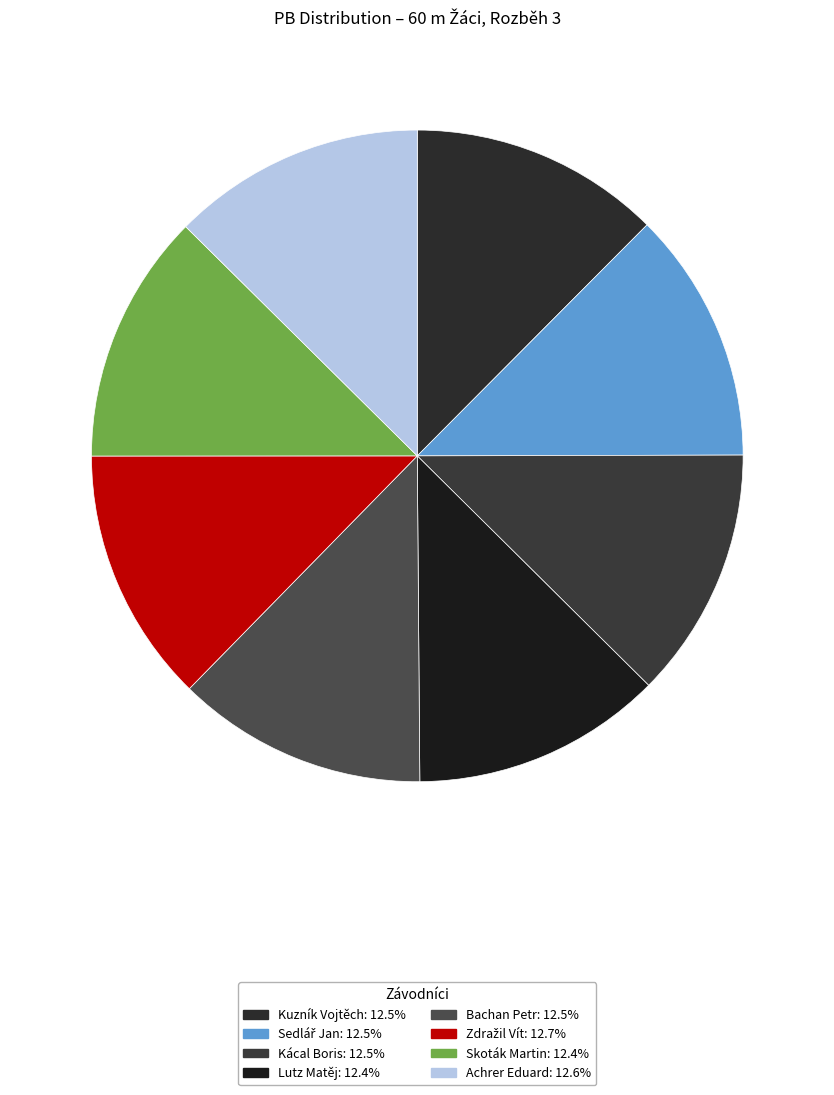

To the nearest percent, what is the average slice percentage?

12%